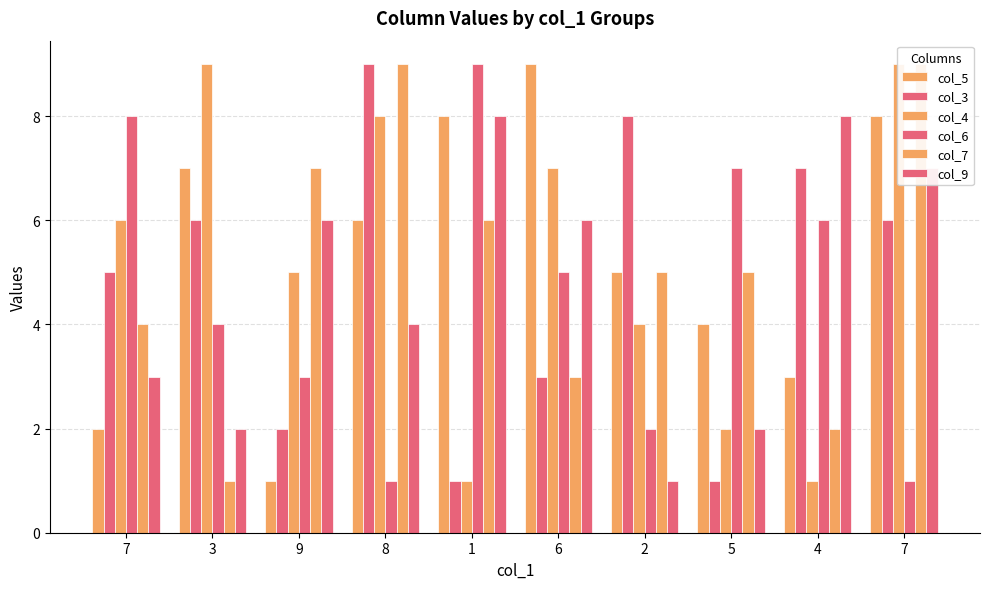

What is the difference between the maximum and minimum values in the col_4 series?

8